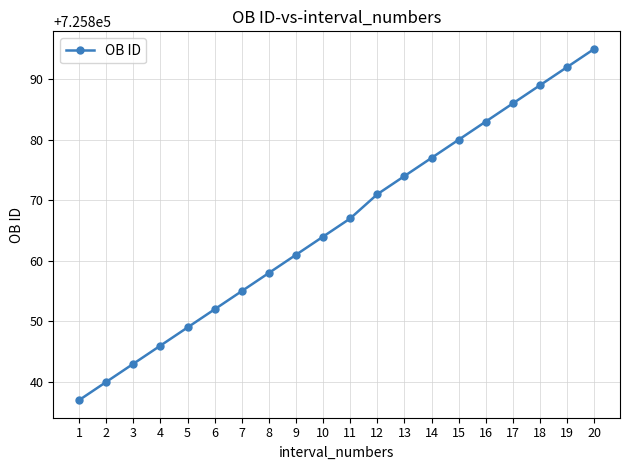

What is the value of the 2nd point from the left?

725840